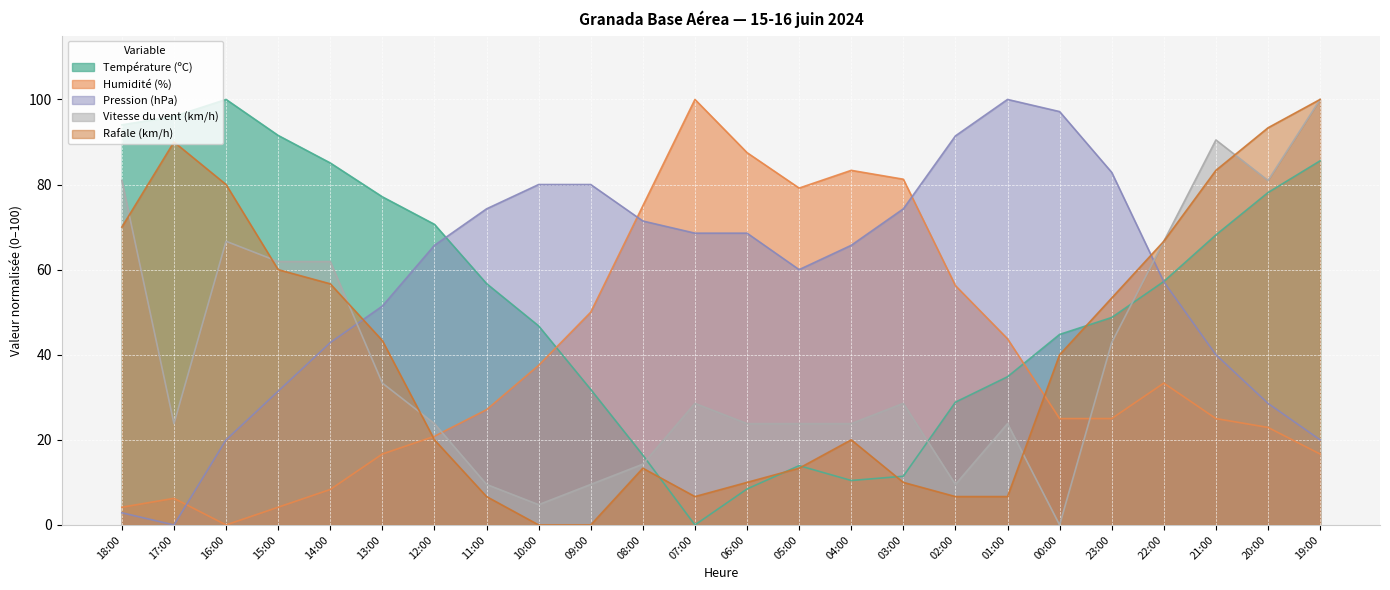

What is the value of the Humidité (%) point at the 24th from the left?

16.7